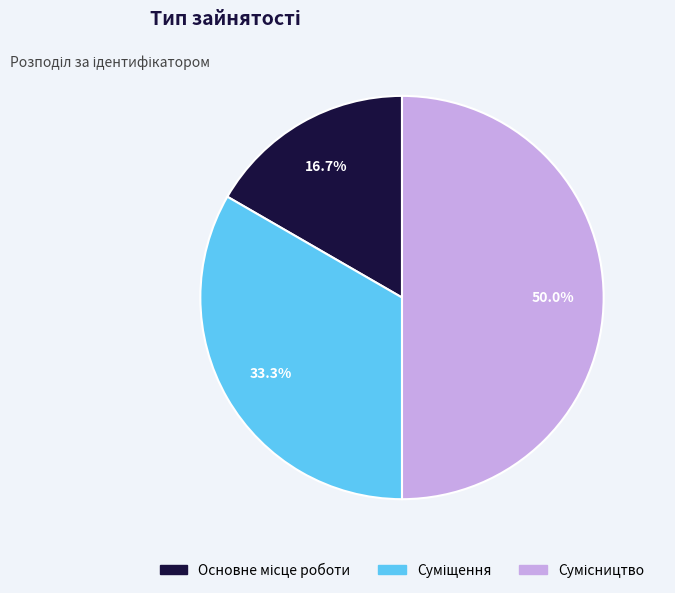

To the nearest percent, what portion does Основне місце роботи represent?

17%